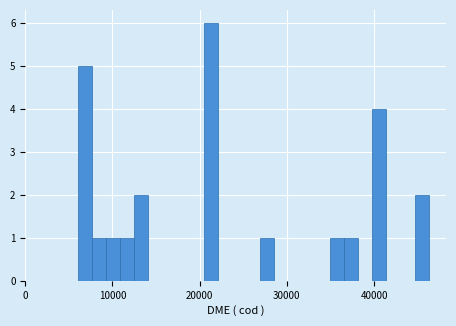

Around what value on the x-axis is the tallest bar? Give the approximate position of its centre, as read against the axis.

21000